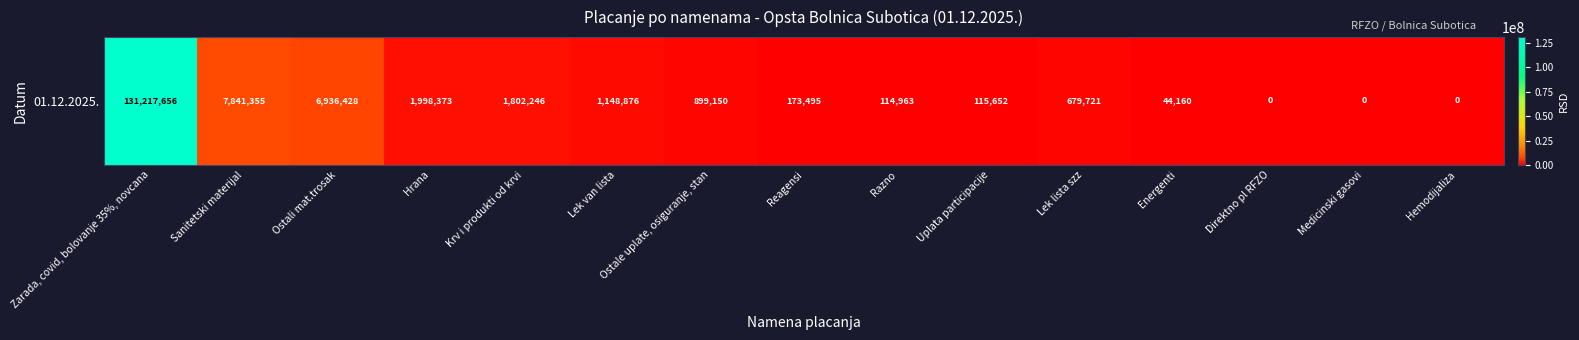

Rank the categories by value from highest to lowest.

Zarada, covid, bolovanje 35%, novcana, Sanitetski materijal, Ostali mat.trosak, Hrana, Krv i produkti od krvi, Lek van lista, Ostale uplate, osiguranje, stan, Lek lista szz, Reagensi, Uplata participacije, Razno, Energenti, Direktno pl RFZO, Medicinski gasovi, Hemodijaliza